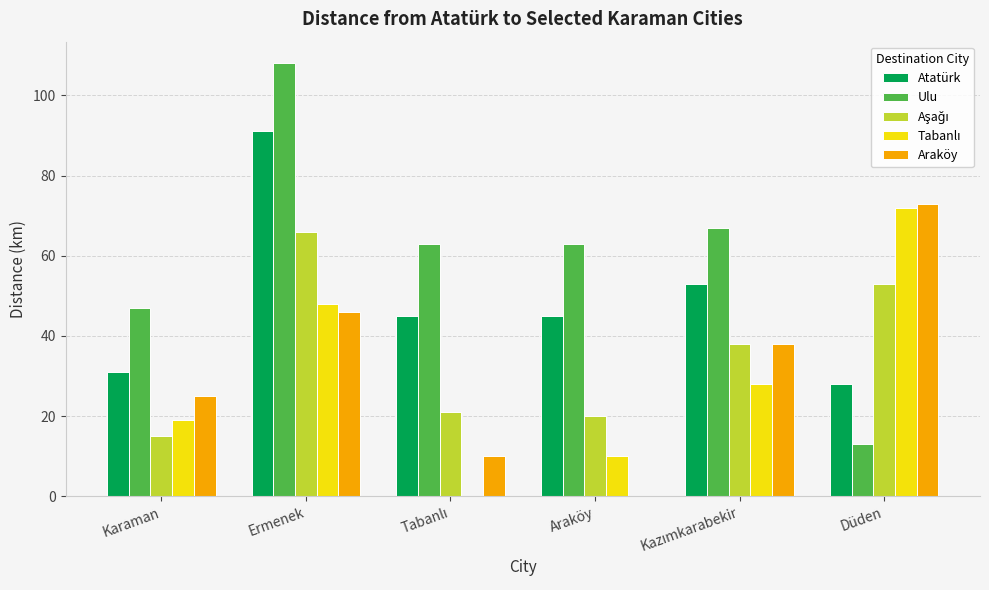

True or false: Ulu has a value of 13 at Düden.

True